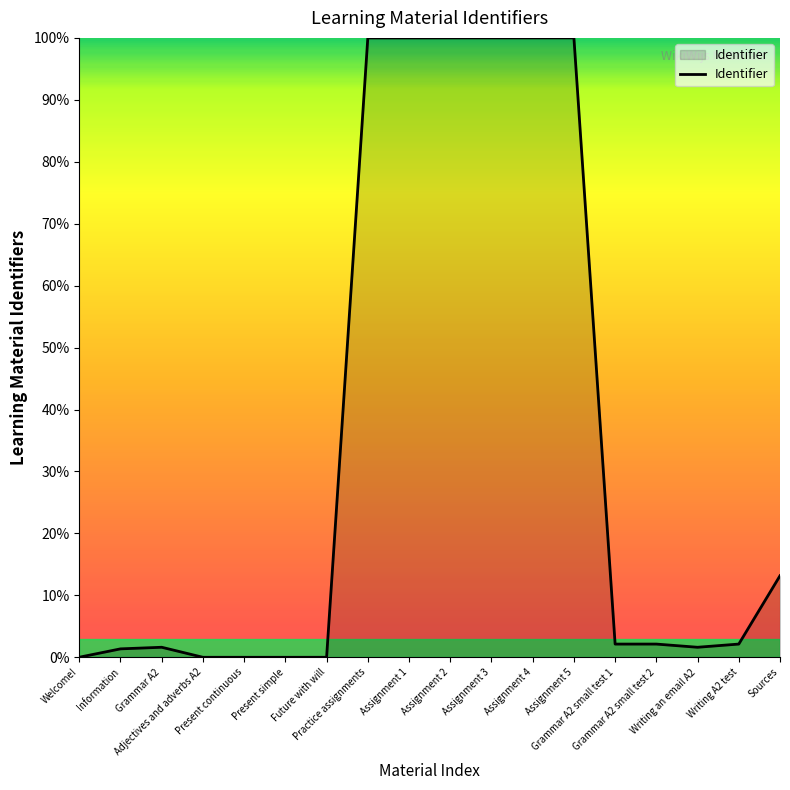

What is the sum of all values?

624.2